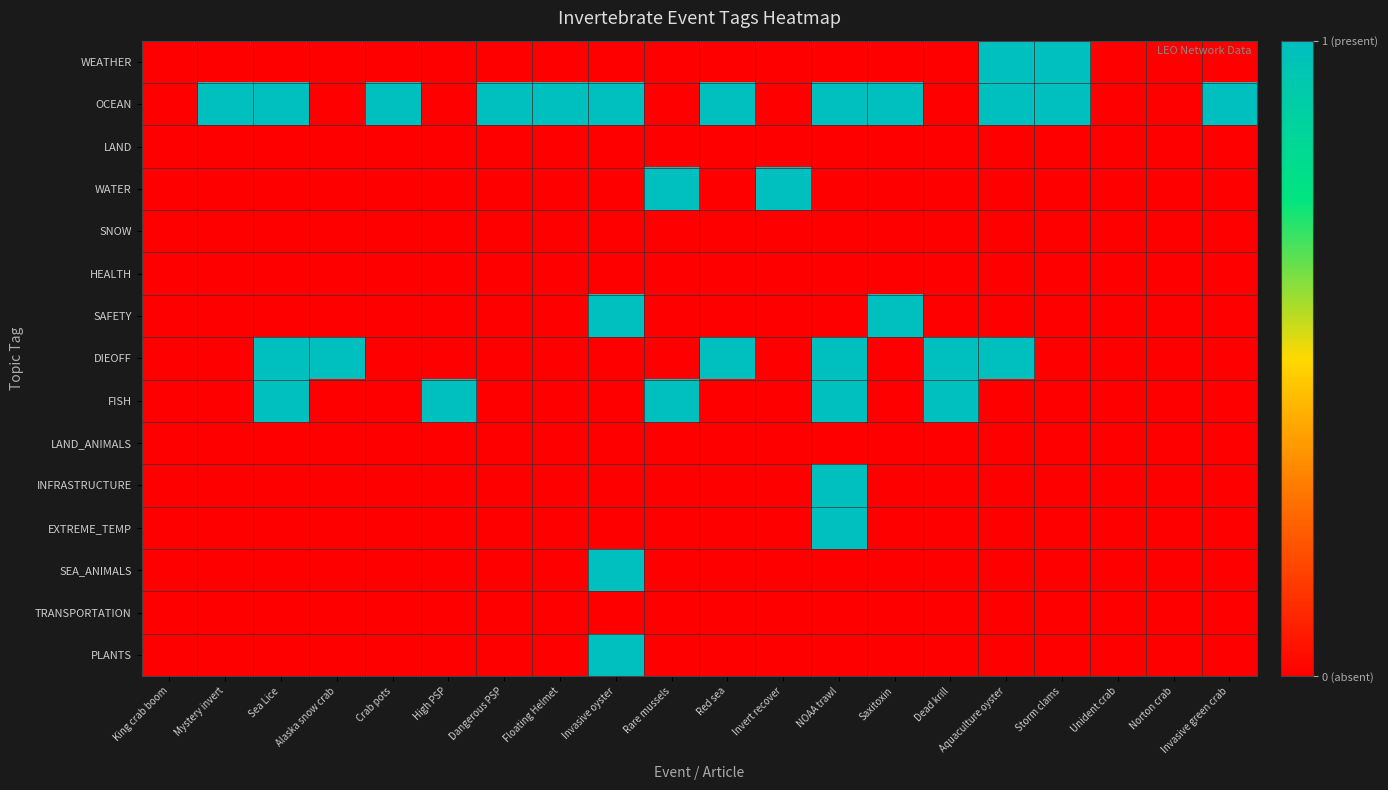

At which category is the sum across all series the highest?

NOAA trawl